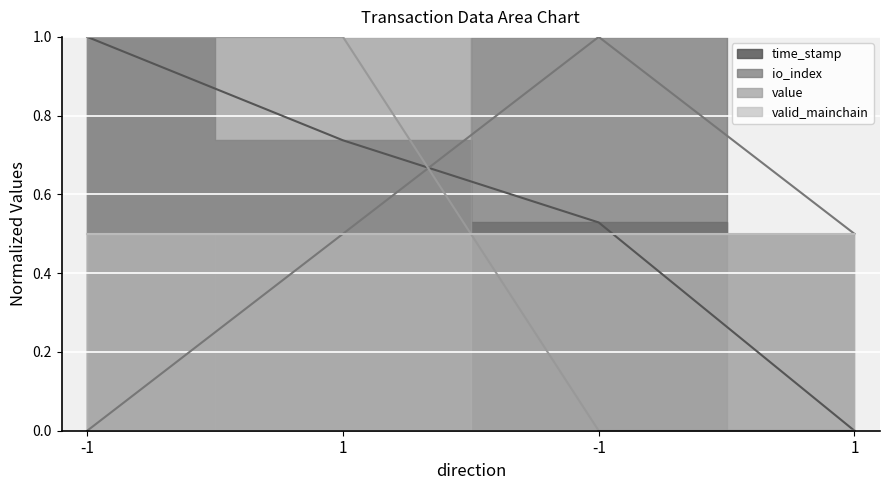

At 1, list the series in order from largest to smallest.

value, time_stamp, io_index